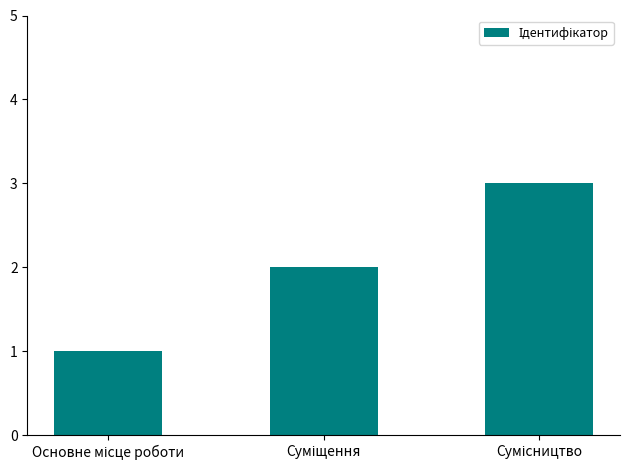

What is the maximum value shown in the chart?

3